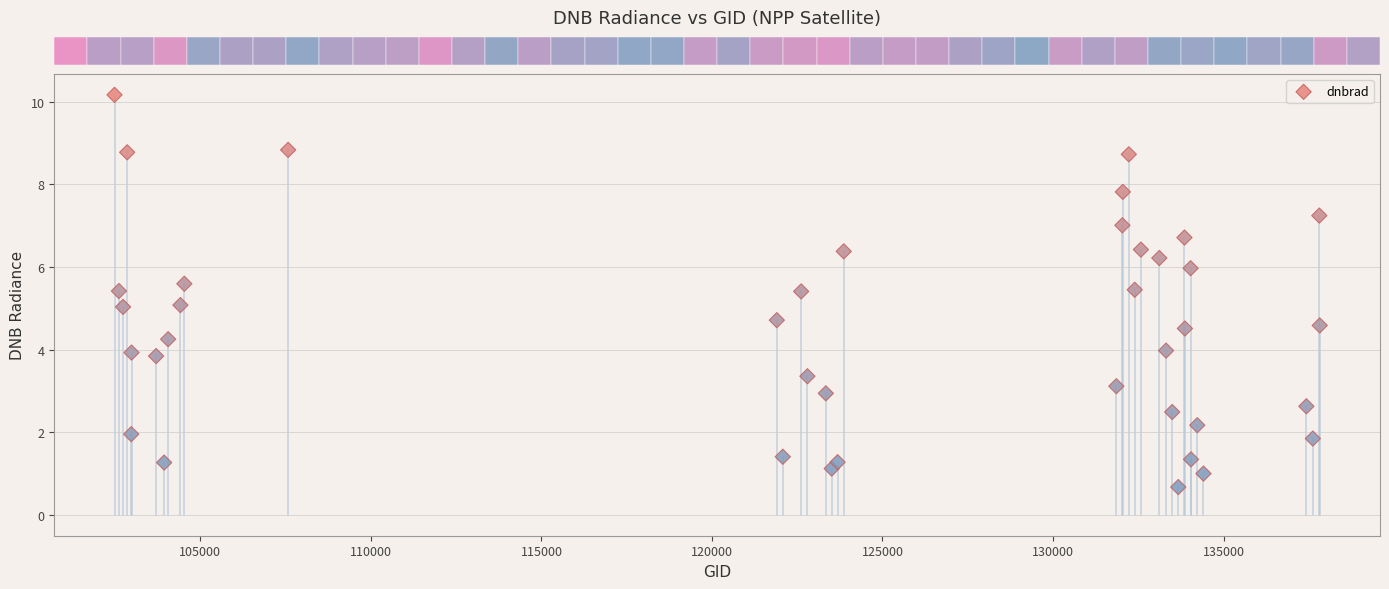

What is the range of X values (max minus min)?

35340.0